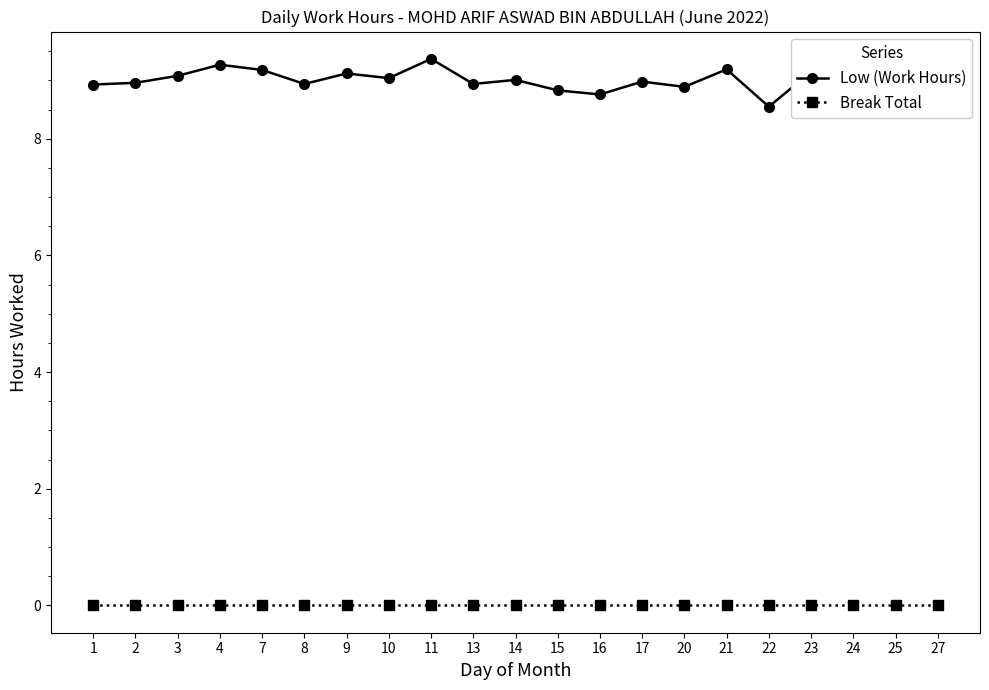

How many data points does each series have?

21